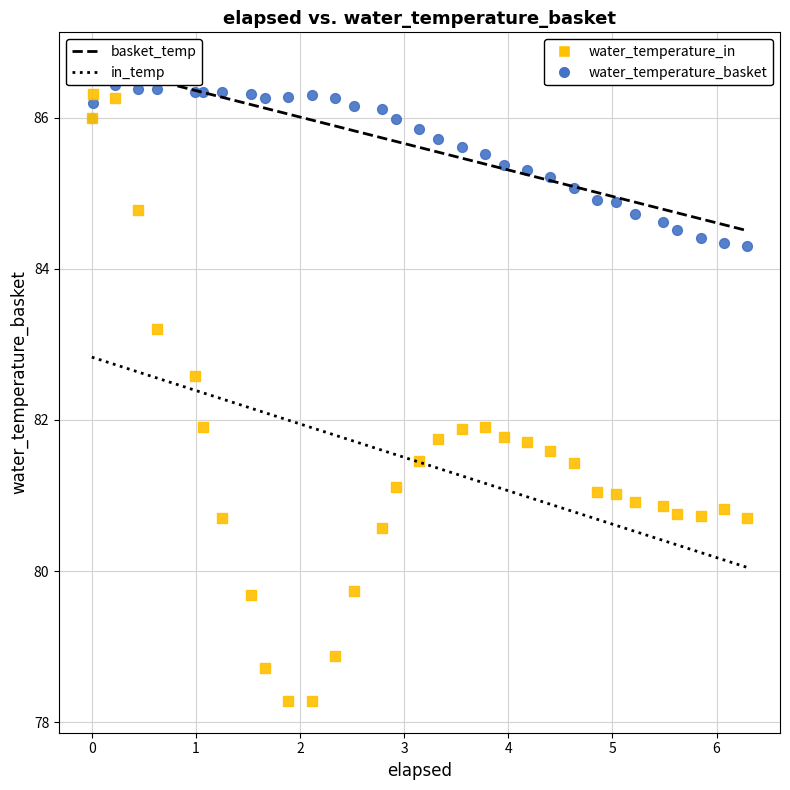

What is the X range (max minus min) for the scatter plot?

6.3